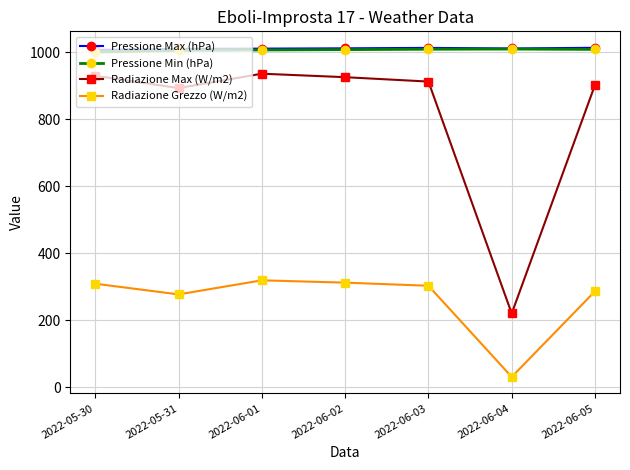

At how many categories does at least one series exceed 460?

7